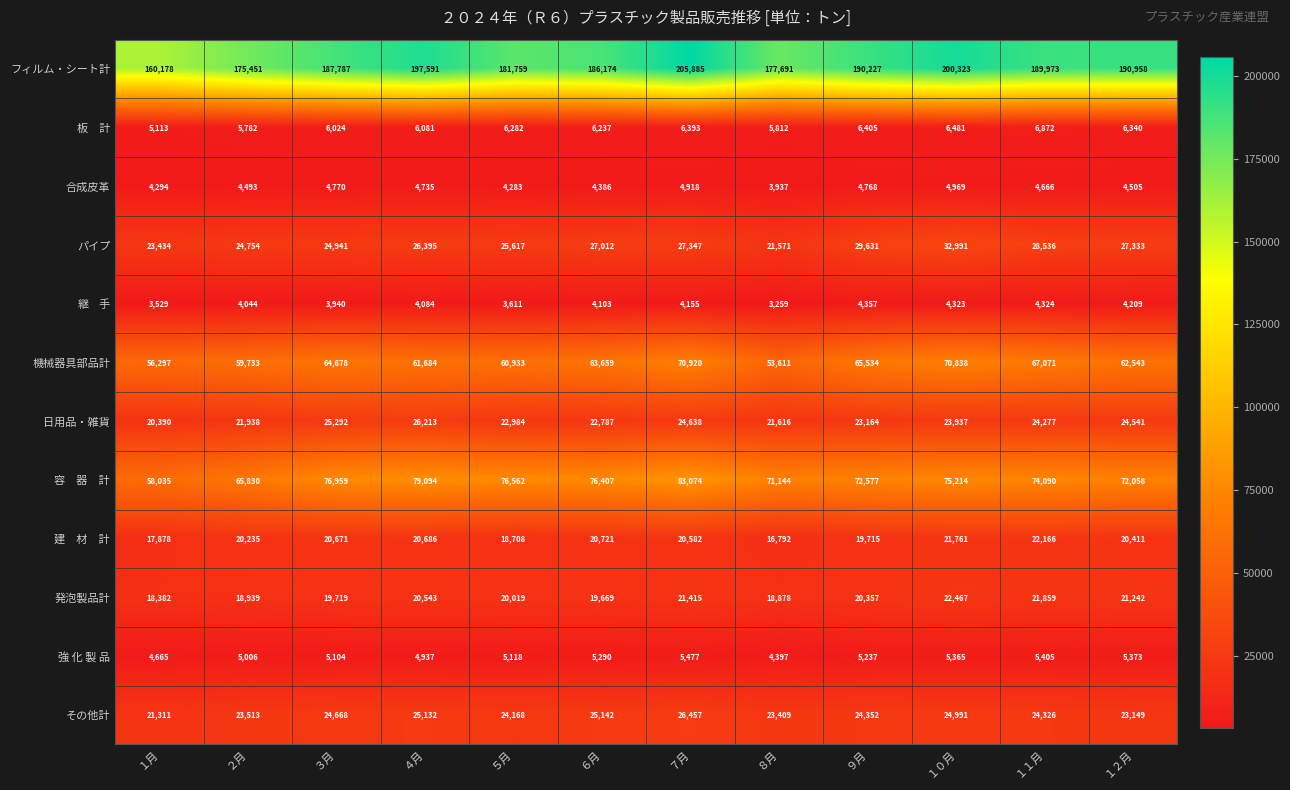

What is the difference between the second highest and minimum values in the パイプ series?

8060